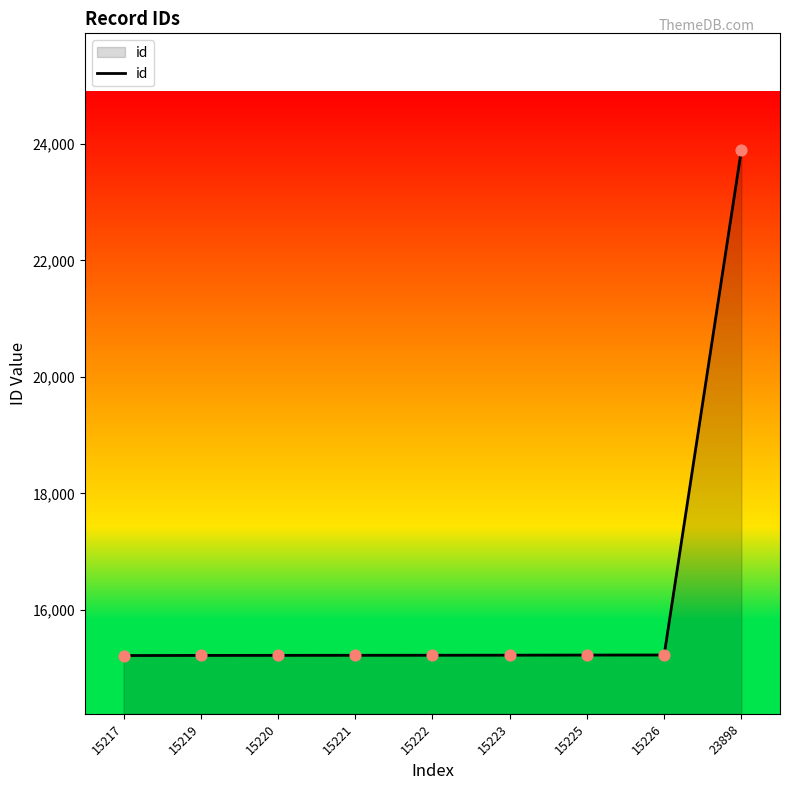

What is the ratio of the value at 15221 to the value at 15223?

1.0